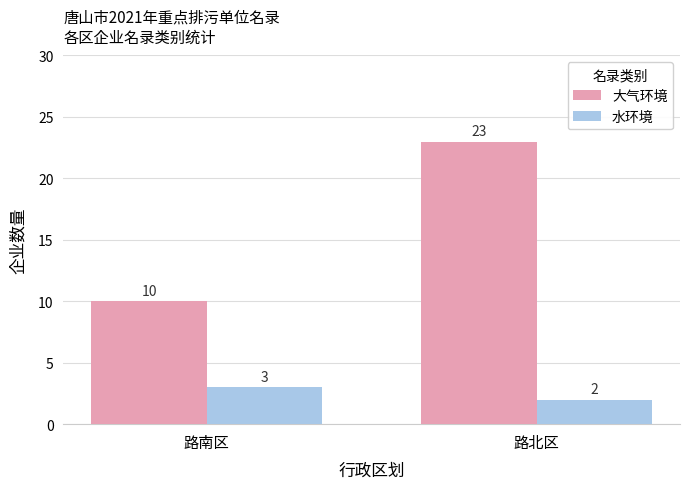

What are all the series names shown in the legend?

大气环境, 水环境